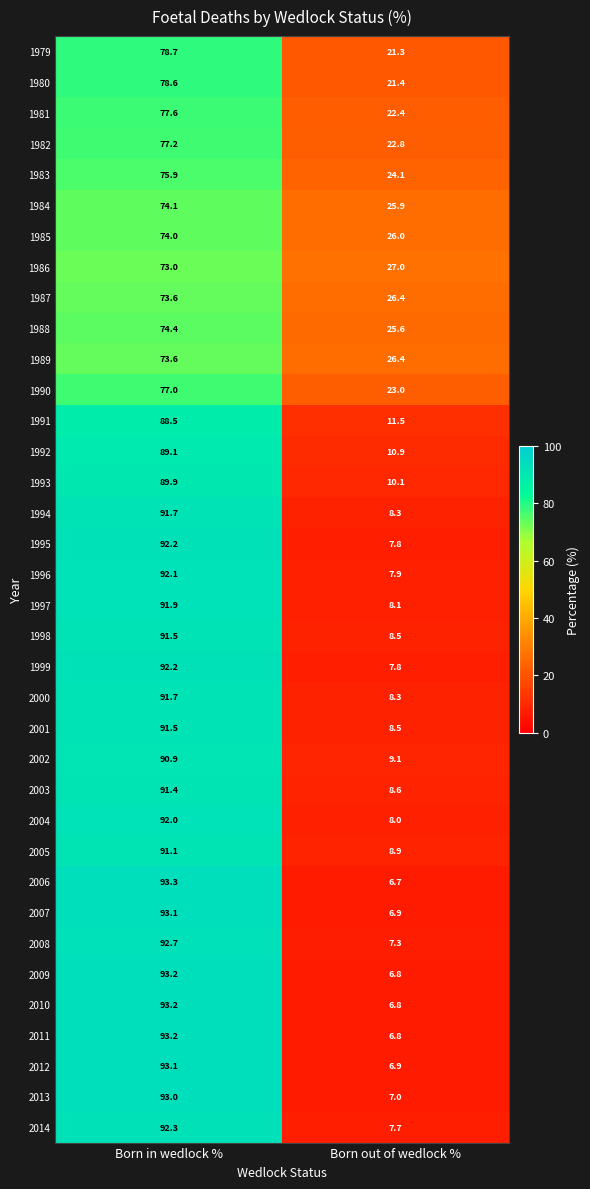

What is the difference between the maximum and minimum values in the 2009 series?

86.4